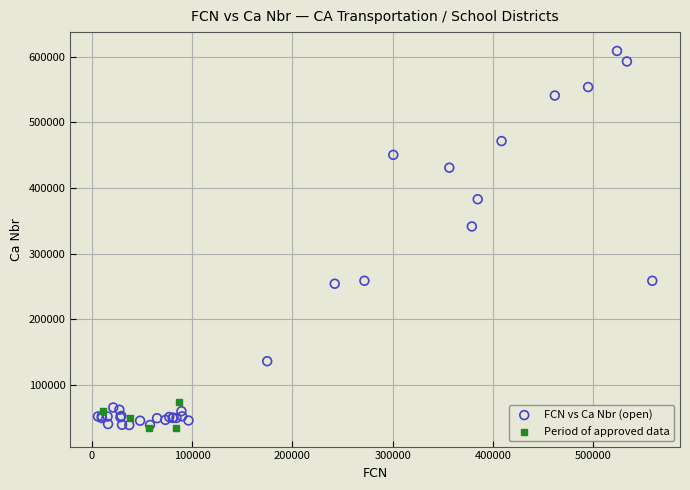

Which series contains the highest Y value?

FCN vs Ca Nbr (open)